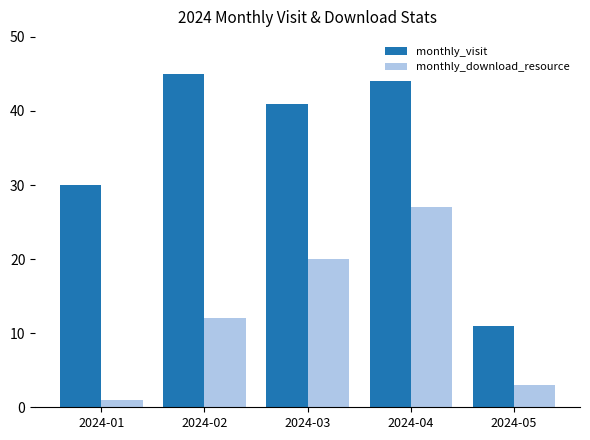

What are all the series names shown in the legend?

monthly_visit, monthly_download_resource